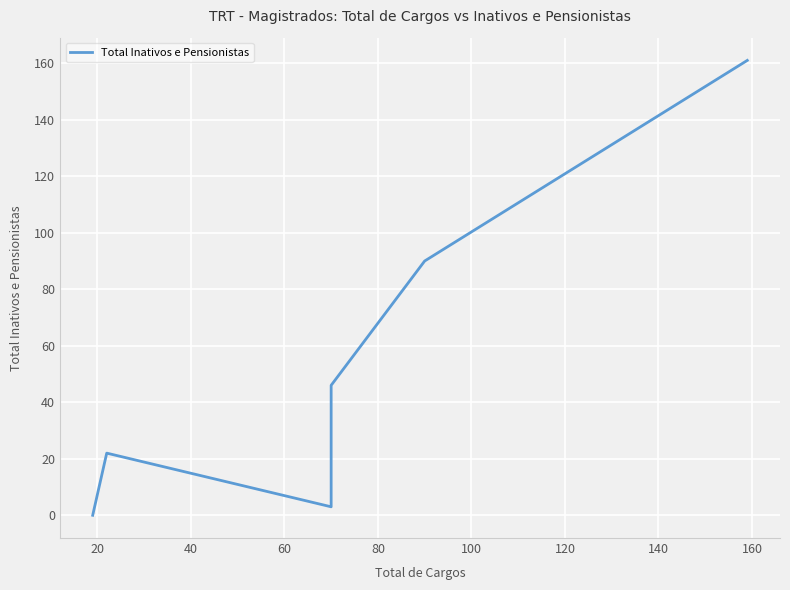

Between 40 and 80, which is larger?

80